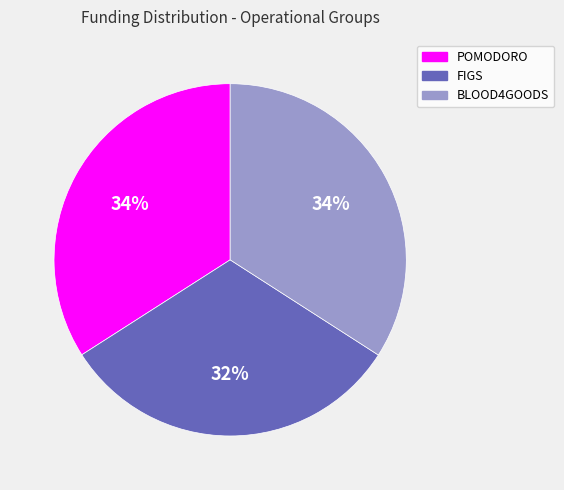

To the nearest percent, what percentage of the pie is BLOOD4GOODS?

34%